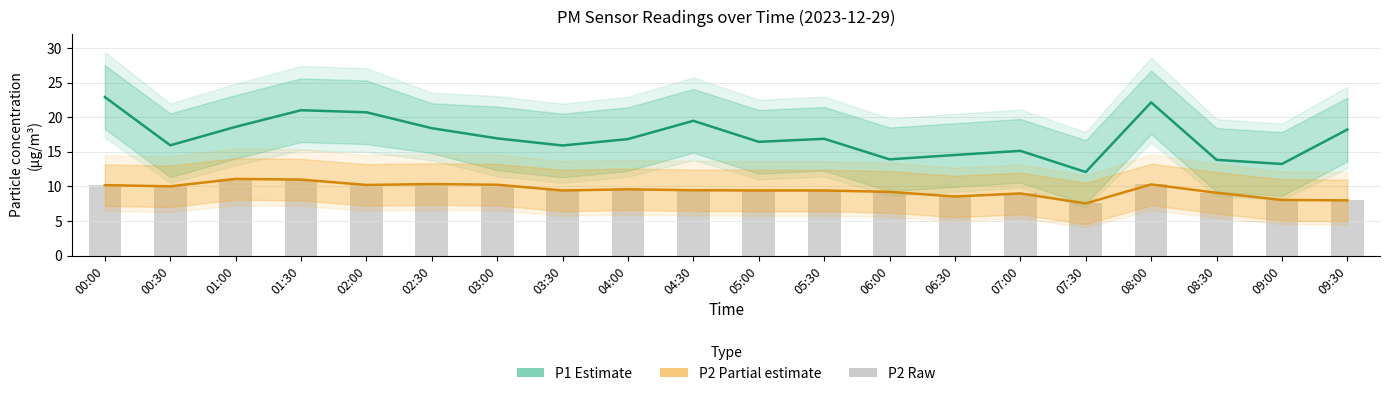

Reading left to right, what are all the values shown in this chart?

P1 (Estimate): 00:00=22.9	00:30=15.9	01:00=18.6	01:30=21.0	02:00=20.7	02:30=18.4	03:00=16.9	03:30=15.9	04:00=16.8	04:30=19.5	05:00=16.4	05:30=16.9	06:00=13.9	06:30=14.5	07:00=15.1	07:30=12.1	08:00=22.1	08:30=13.8	09:00=13.2	09:30=18.2
P2 (Partial estimate): 00:00=10.2	00:30=10.0	01:00=11.1	01:30=11.0	02:00=10.2	02:30=10.3	03:00=10.2	03:30=9.4	04:00=9.6	04:30=9.4	05:00=9.4	05:30=9.4	06:00=9.2	06:30=8.5	07:00=9.0	07:30=7.5	08:00=10.3	08:30=9.1	09:00=8.0	09:30=8.0